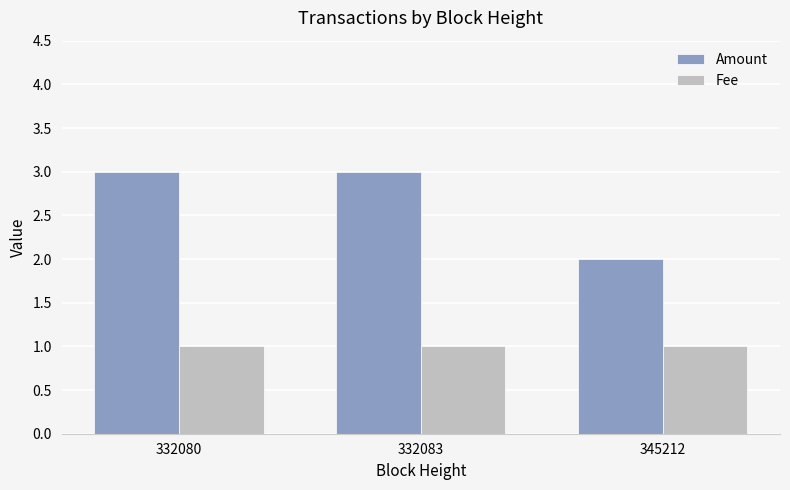

Does the chart contain stacked bars?

No